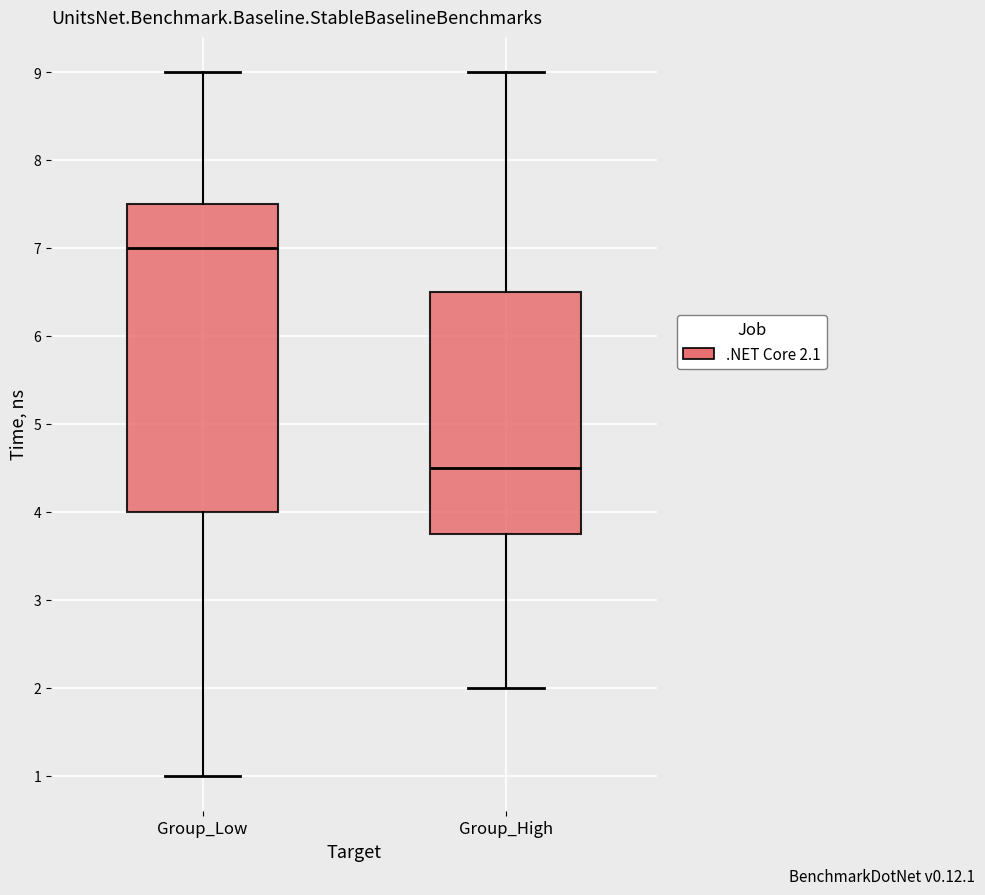

Reading left to right, transcribe this box plot: for each box, give where its median line is, the range the box spans, and where its two whiskers end, as read against the y-axis. The values are not printed on the chart, so give them approximately, as read against the axis.

Group_Low: median 7.0, box 4.0 to 7.5, whiskers 1.0 to 9.0
Group_High: median 4.5, box 3.8 to 6.5, whiskers 2.0 to 9.0